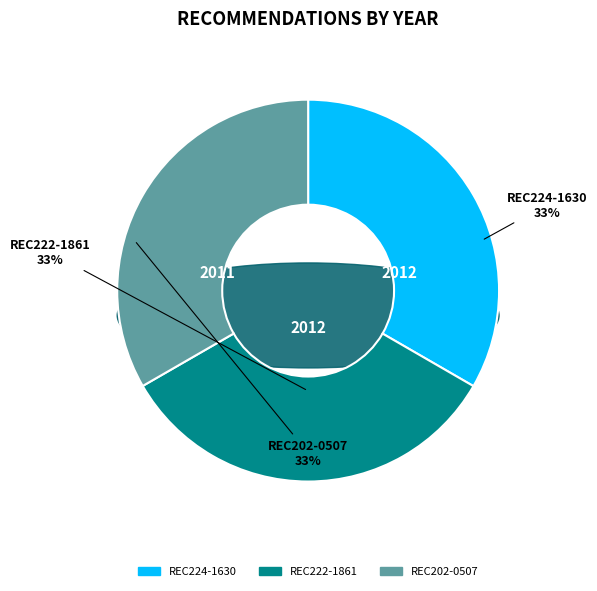

Is it true that REC224-1630 is 33% of the pie?

True